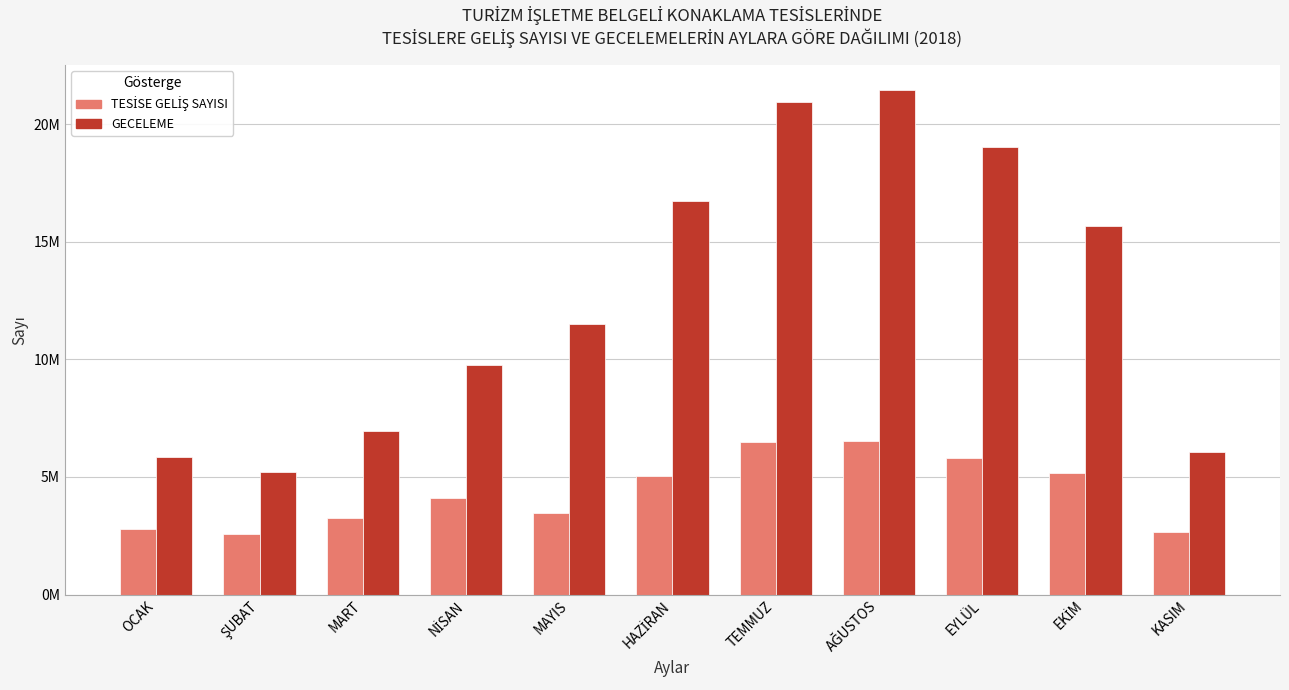

Does the chart contain any negative values?

No